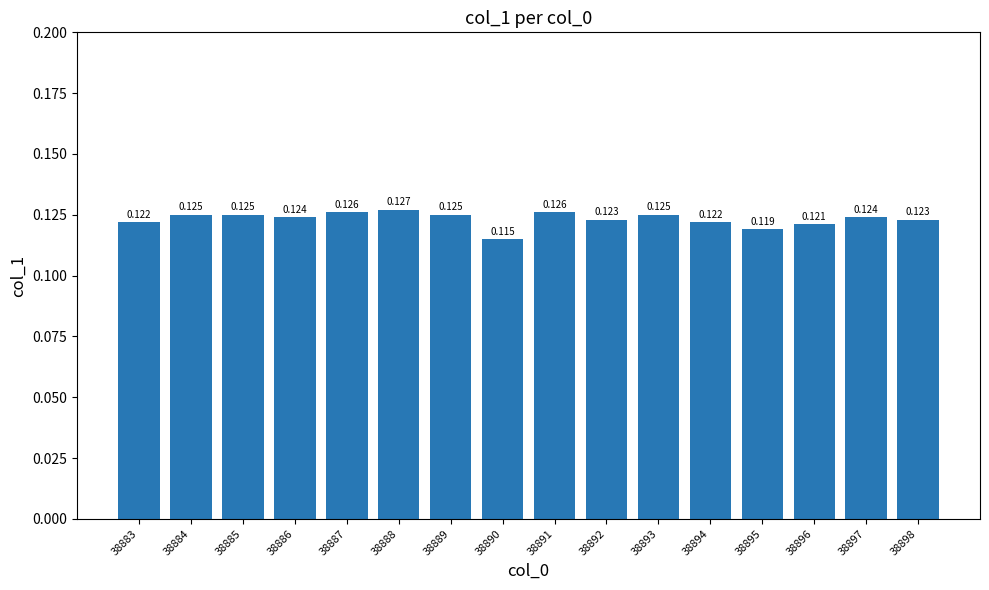

What is the value of the 15th bar from the left?

0.1